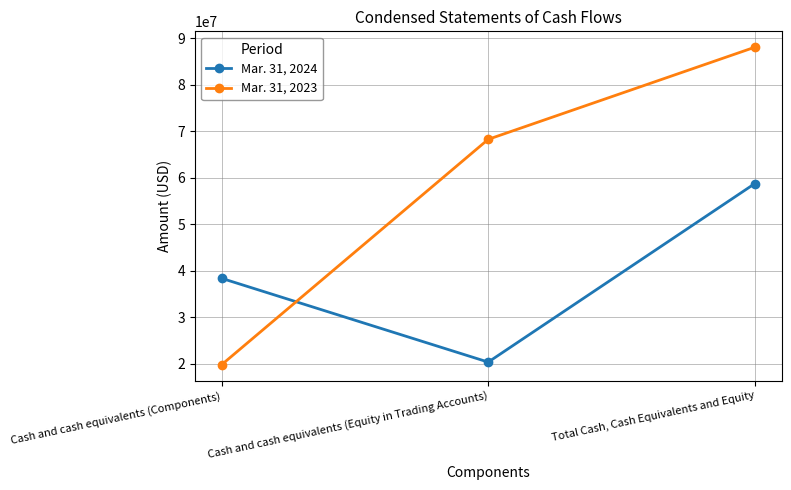

Which category has the highest value in the Mar. 31, 2024 series?

Total Cash, Cash Equivalents and Equity